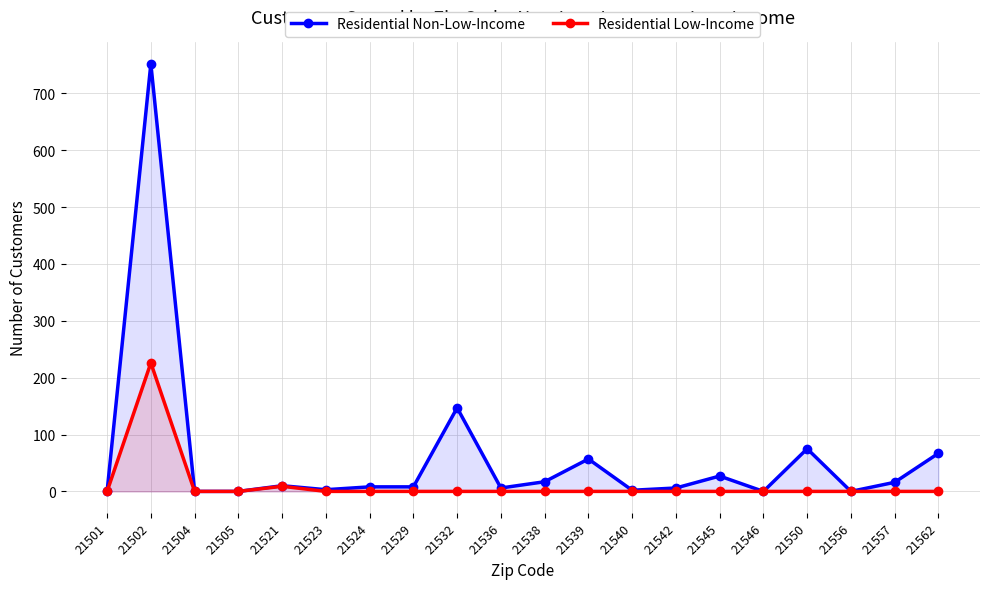

What is the total value across all series at 21532?

147